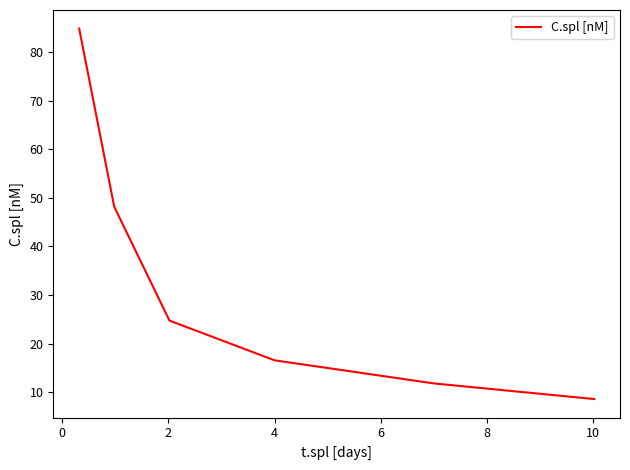

True or false: the data has more than 1 interior local peaks.

False